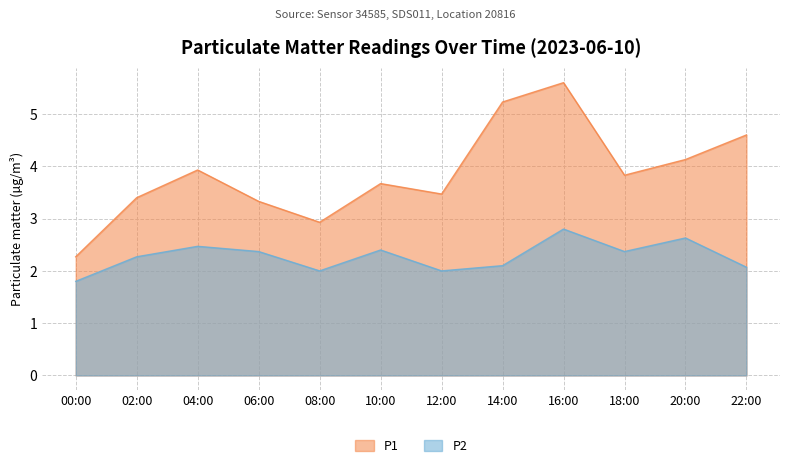

What is the label of the 4th point from the right?

16:00